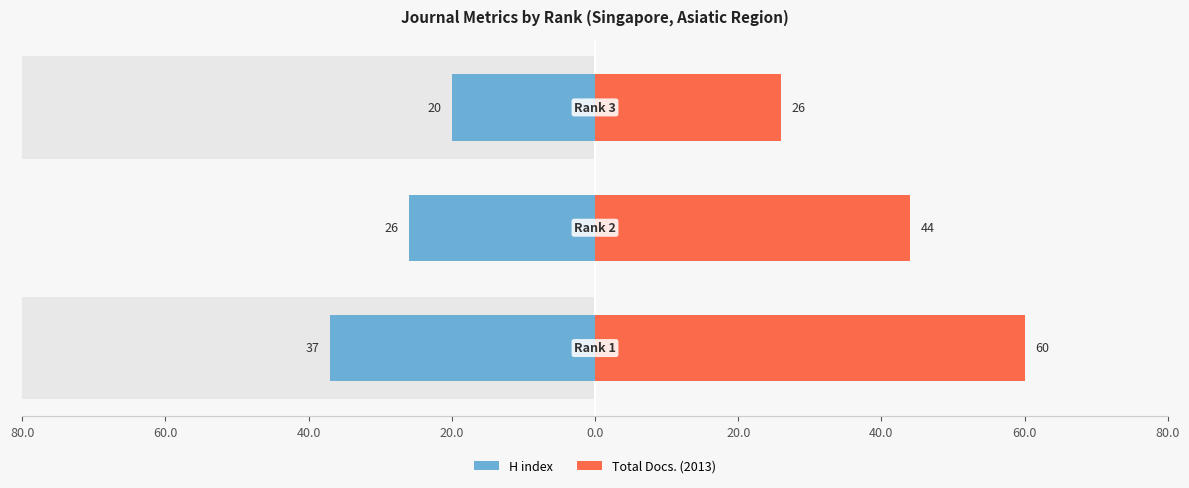

Reading left to right, what are all the values shown in this chart?

H index: 80.0=-37	60.0=-26	40.0=-20
Total Docs. (2013): 80.0=60	60.0=44	40.0=26